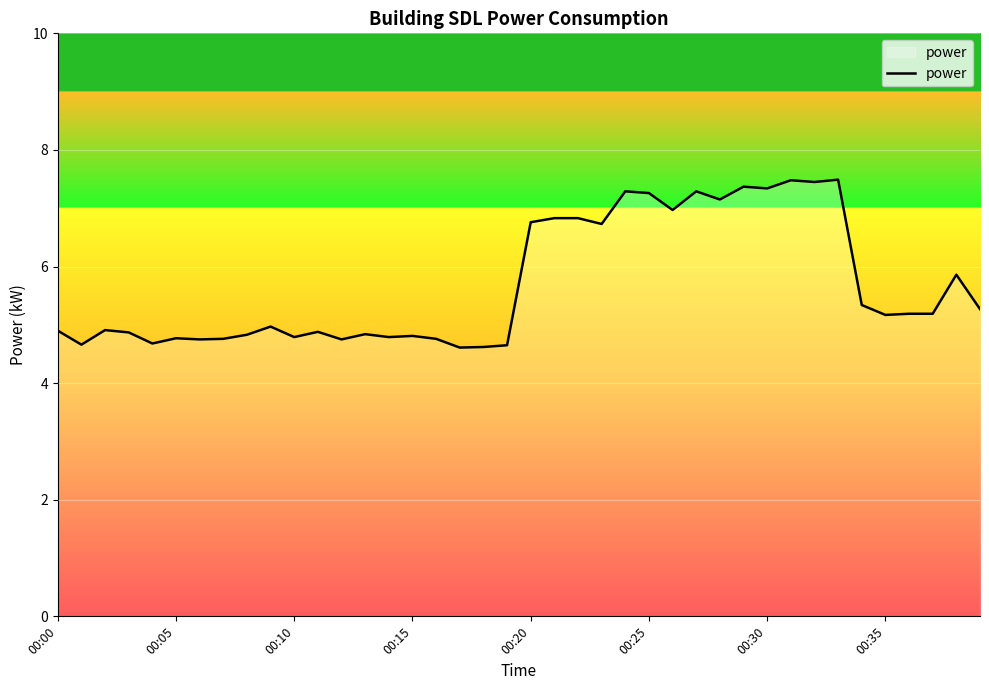

What is the smallest value displayed?

4.6